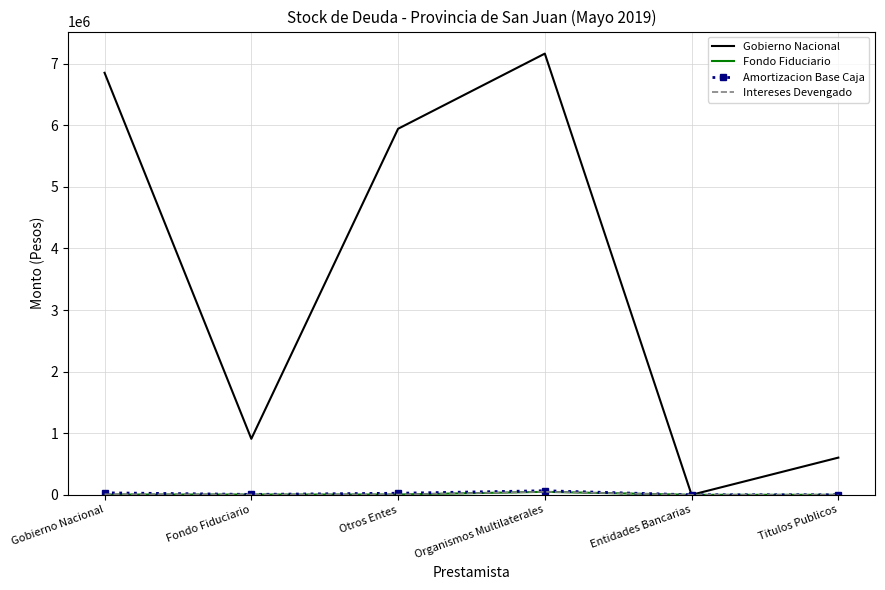

Which series has the largest total across all categories?

Gobierno Nacional